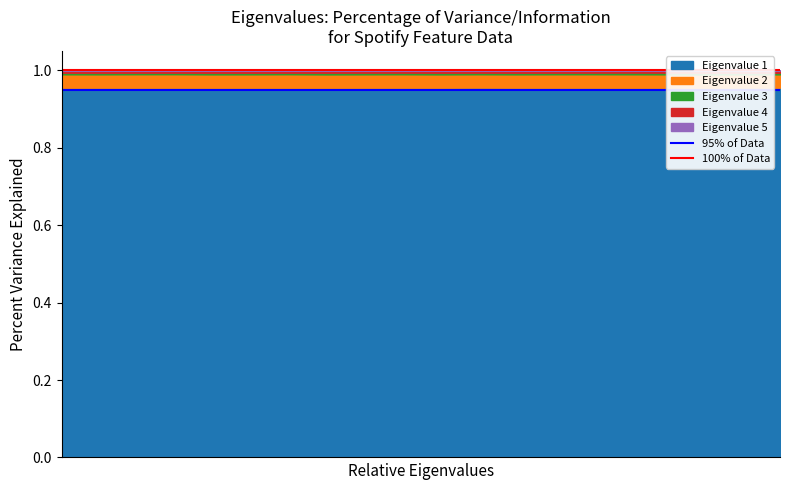

Does the chart display data point markers on the line(s)?

No